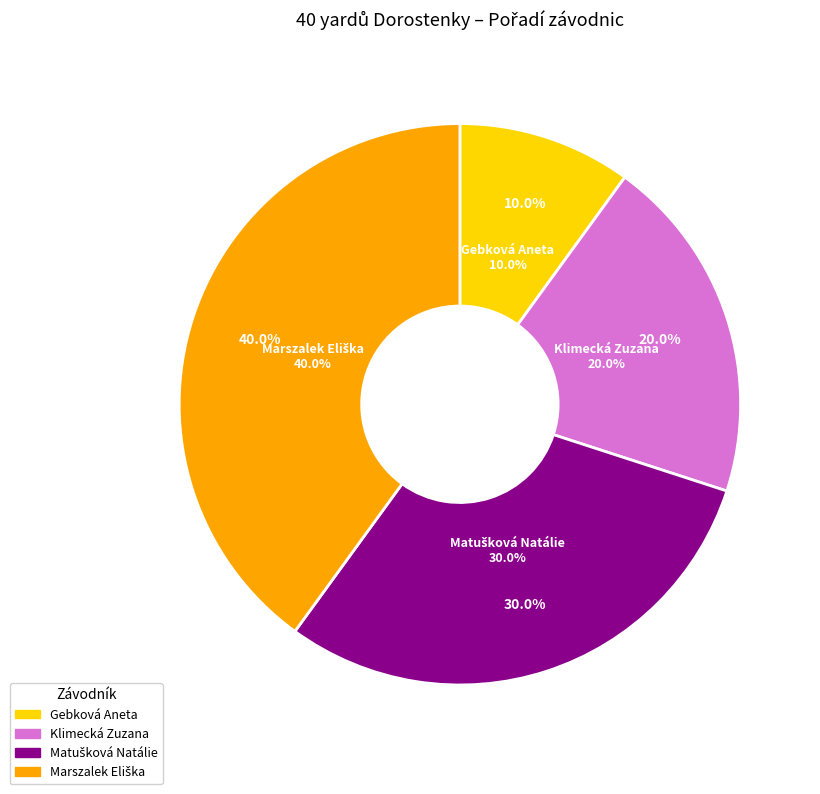

Which has a higher value, Gebková Aneta or Klimecká Zuzana?

Klimecká Zuzana